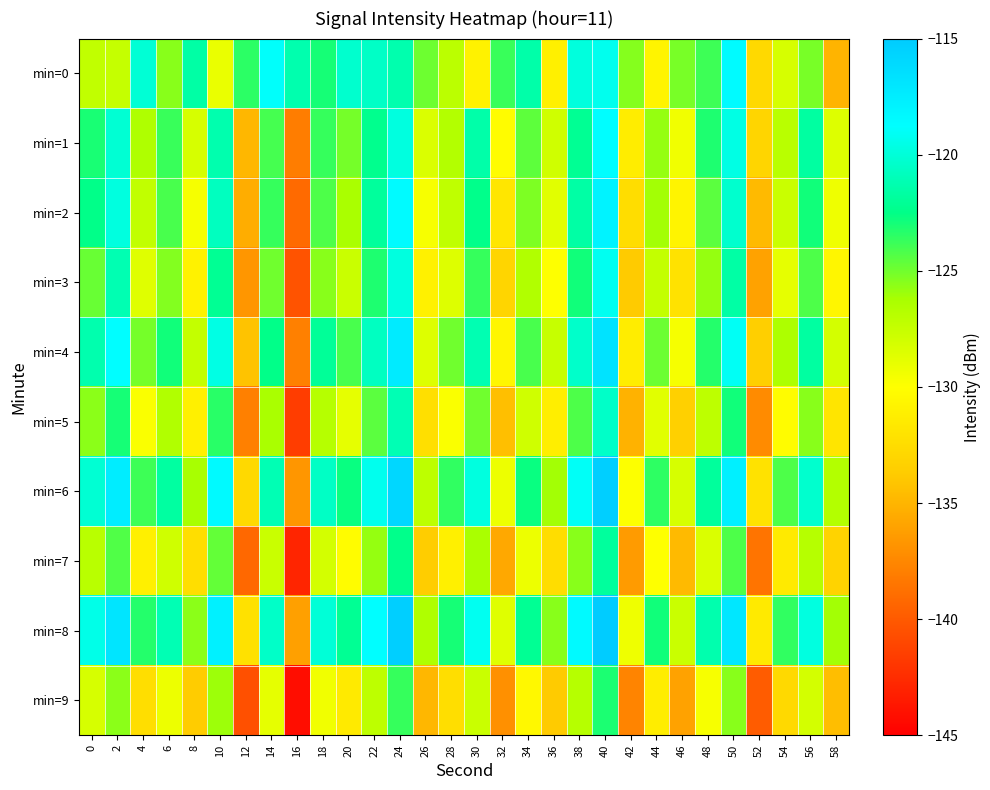

What is the minimum value shown in the chart?

-144.2